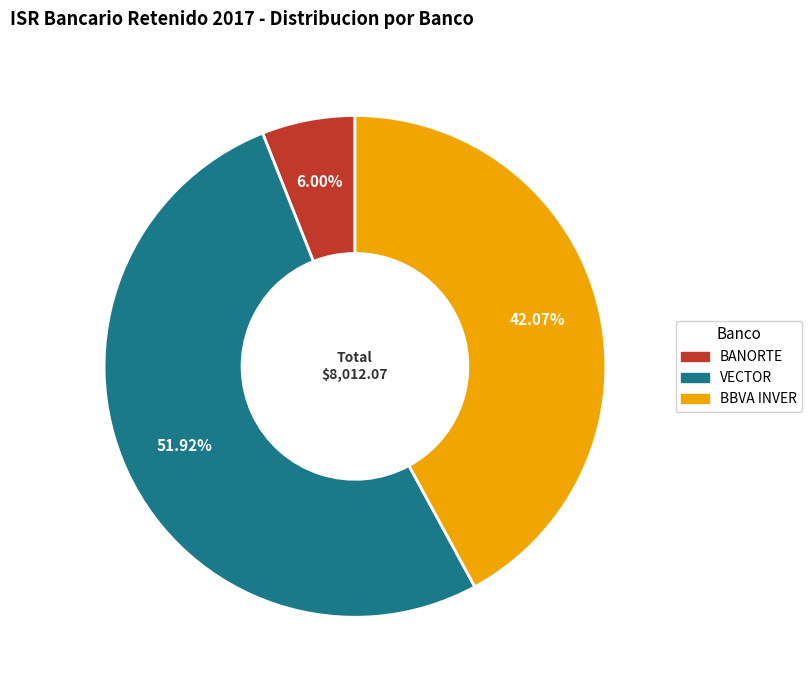

Rank the categories by value from highest to lowest.

VECTOR, BBVA INVER, BANORTE